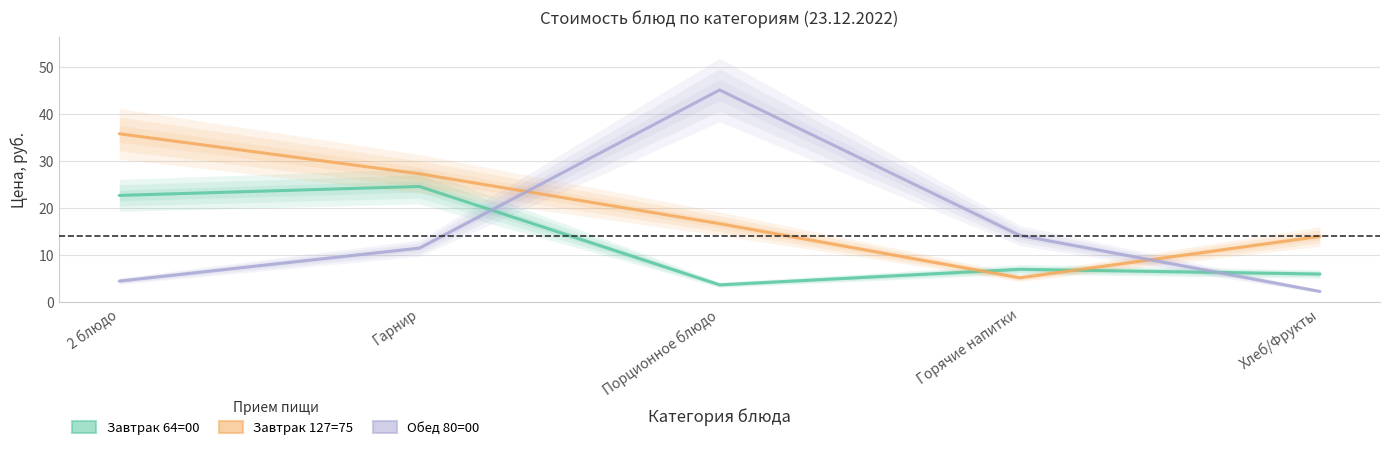

Where does the Завтрак 127=75 series first go above 16?

2 блюдо